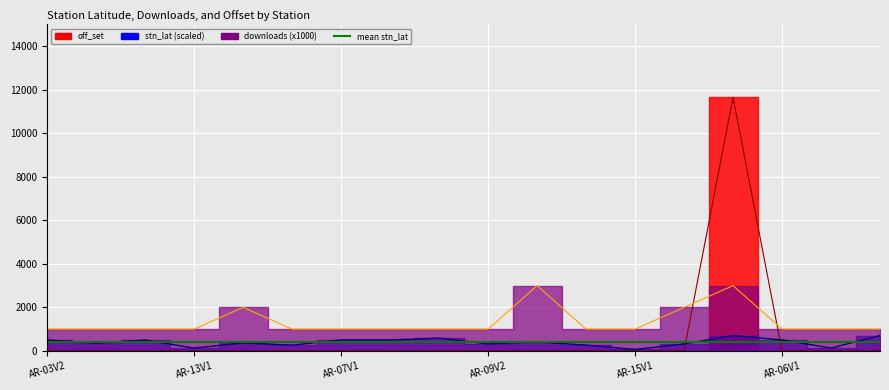

Reading right to left, extract all data points from this chart.

stn_lat: 701.9	129.7	505.1	703.9	317.9	63.9	264.2	411.5	320.3	586.0	503.1	503.1	263.9	366.9	127.4	499.6	354.8	501.0
downloads: 1000.0	1000.0	1000.0	3000.0	2000.0	1000.0	1000.0	3000.0	1000.0	1000.0	1000.0	1000.0	1000.0	2000.0	1000.0	1000.0	1000.0	1000.0
off_set: 0.0	0.0	0.0	11651.7	0.0	0.0	0.0	0.0	0.0	0.0	0.0	0.0	0.0	0.0	0.0	0.0	0.0	0.0